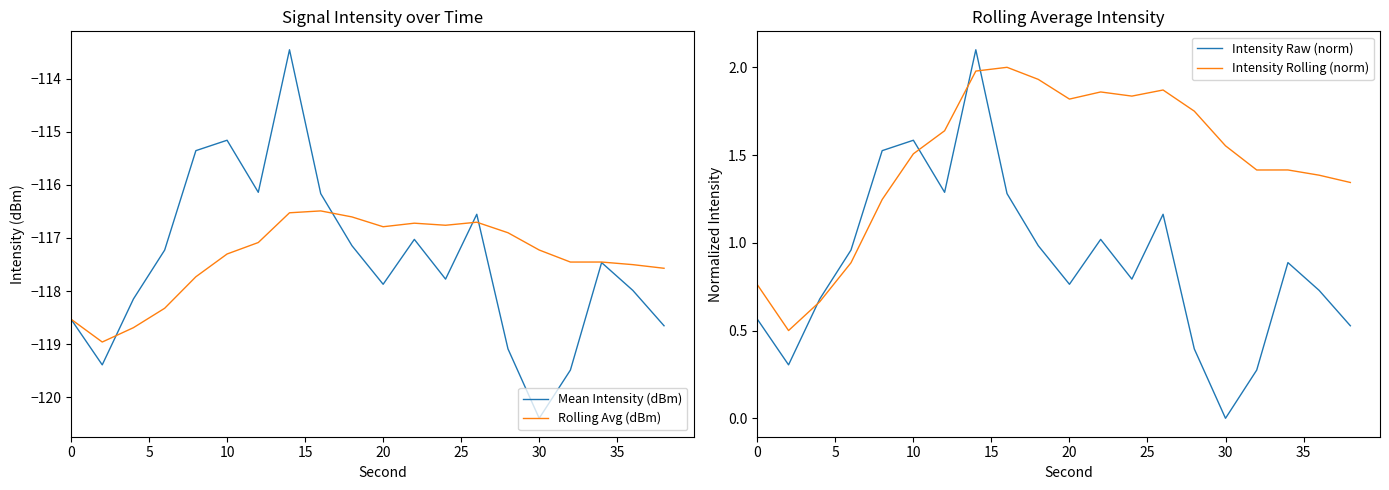

How many data points in Intensity Raw (norm) are above 0?

19